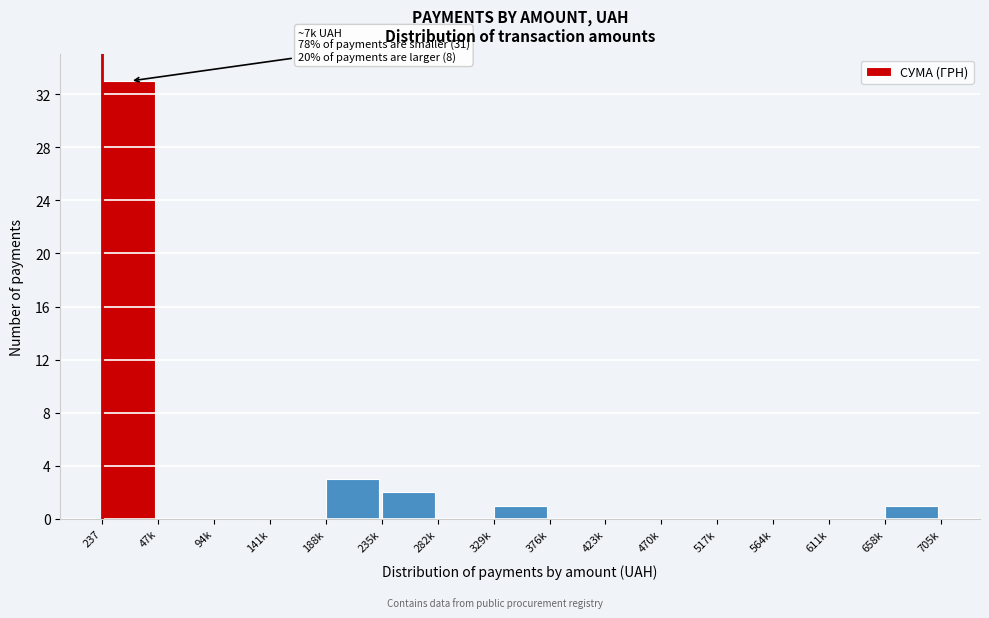

Reading right to left, list all the values displayed in this chart.

658k=1	611k=0	564k=0	517k=0	470k=0	423k=0	376k=0	329k=1	282k=0	235k=2	188k=3	141k=0	94k=0	47k=0	237=33